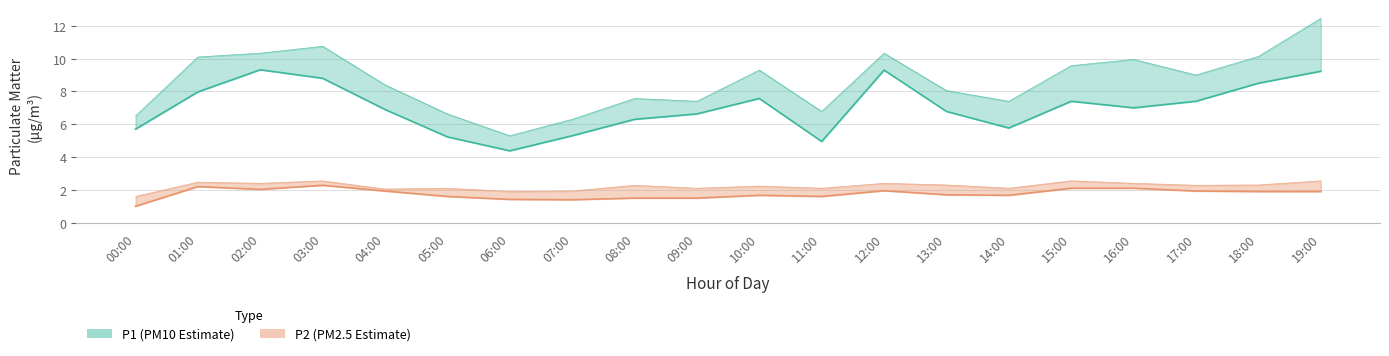

What is the total value across all series at 10:00?

9.2